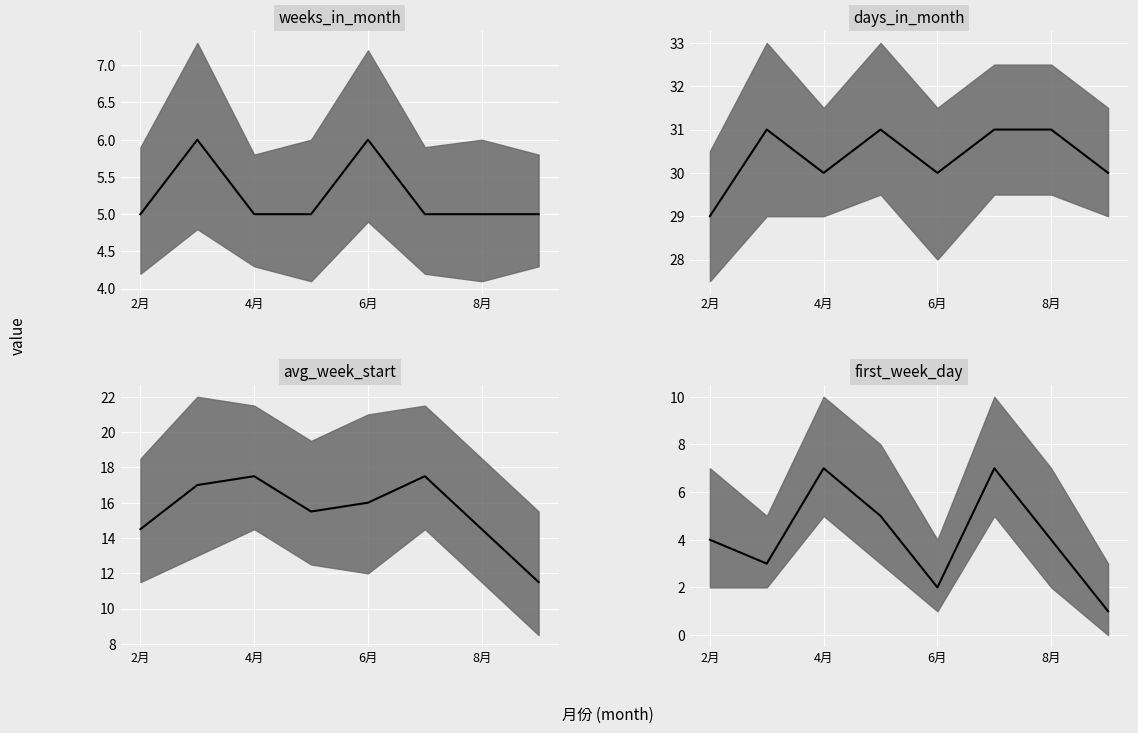

What is the value of the 8th point from the left?

1